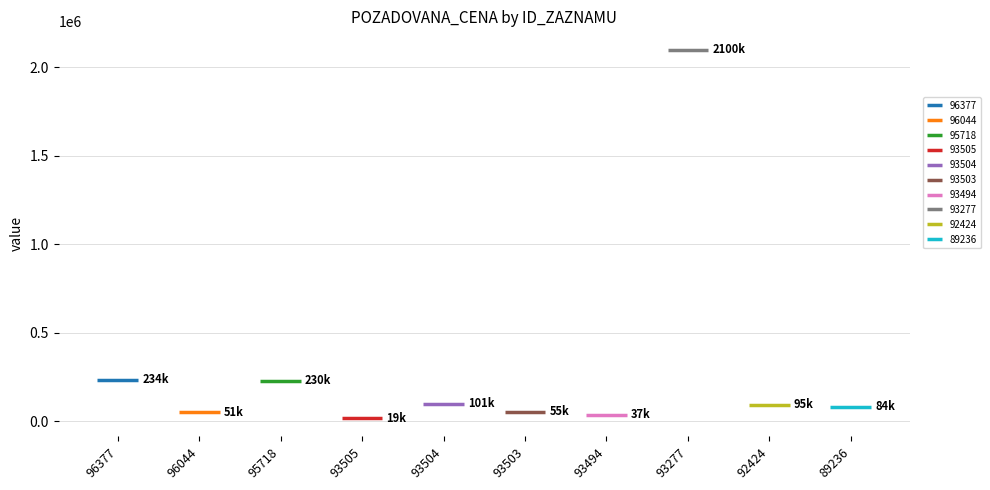

What is the change in value from 93277 to 92424?

-2004918